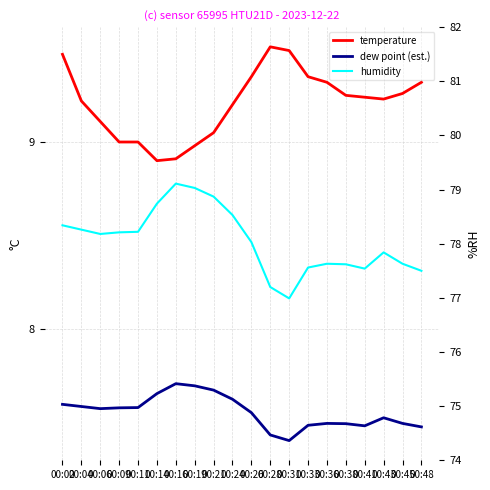

What is the highest value of the humidity series?

79.1